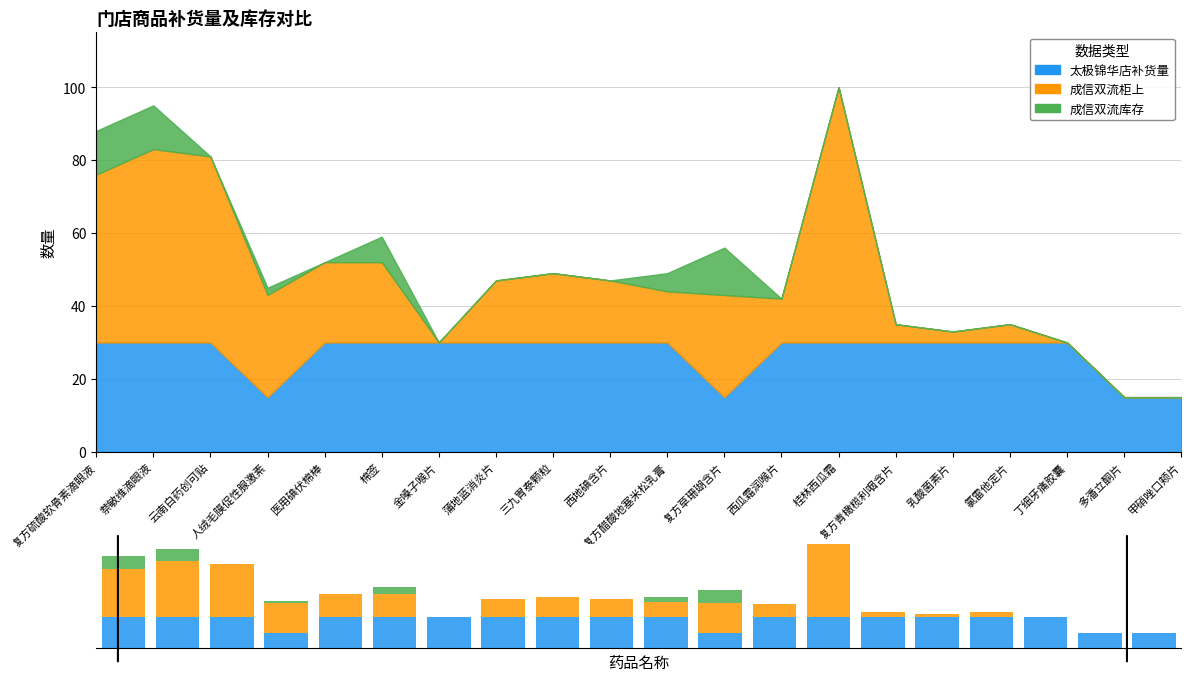

Between 三九胃泰颗粒 and 多潘立酮片, which series saw the biggest shift?

成信双流柜上